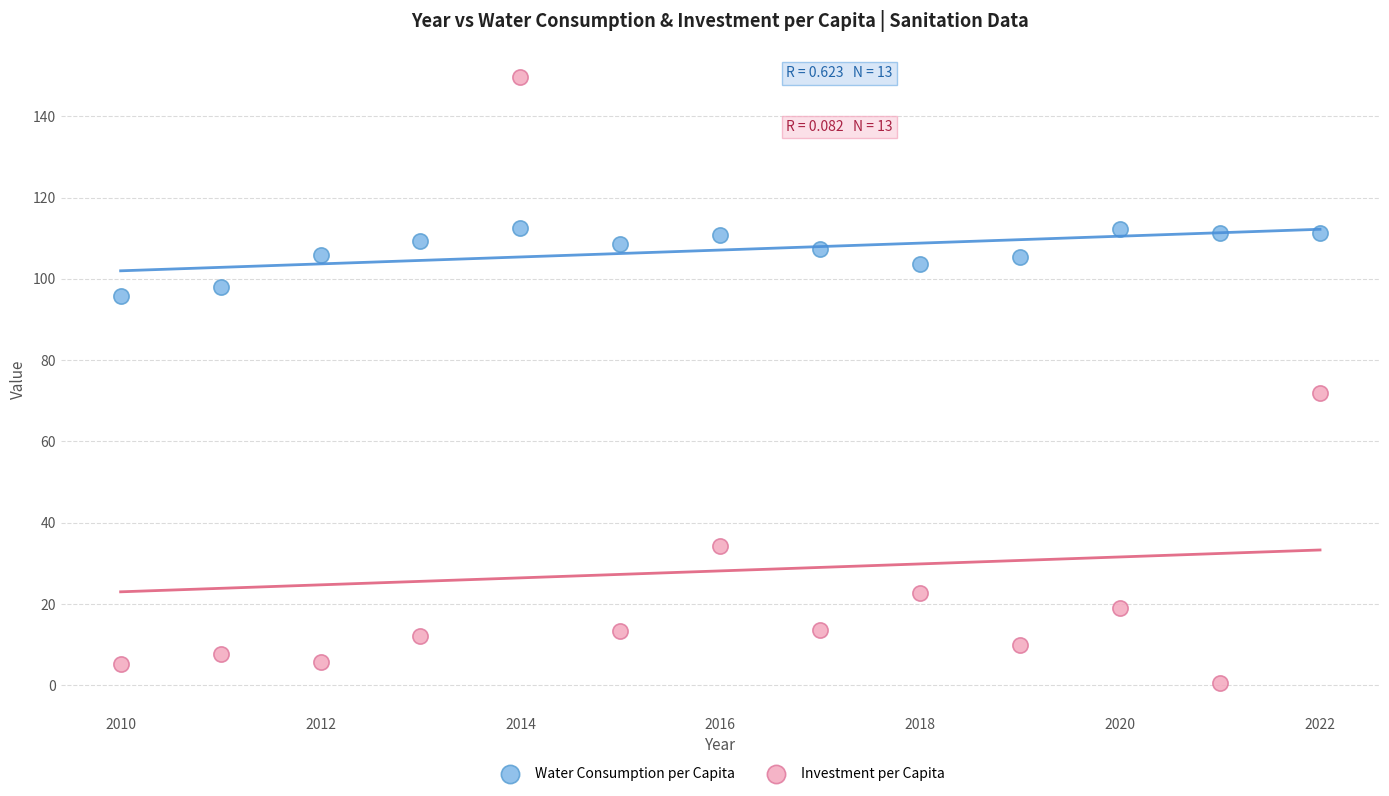

Which series contains the lowest Y value?

Investment per Capita